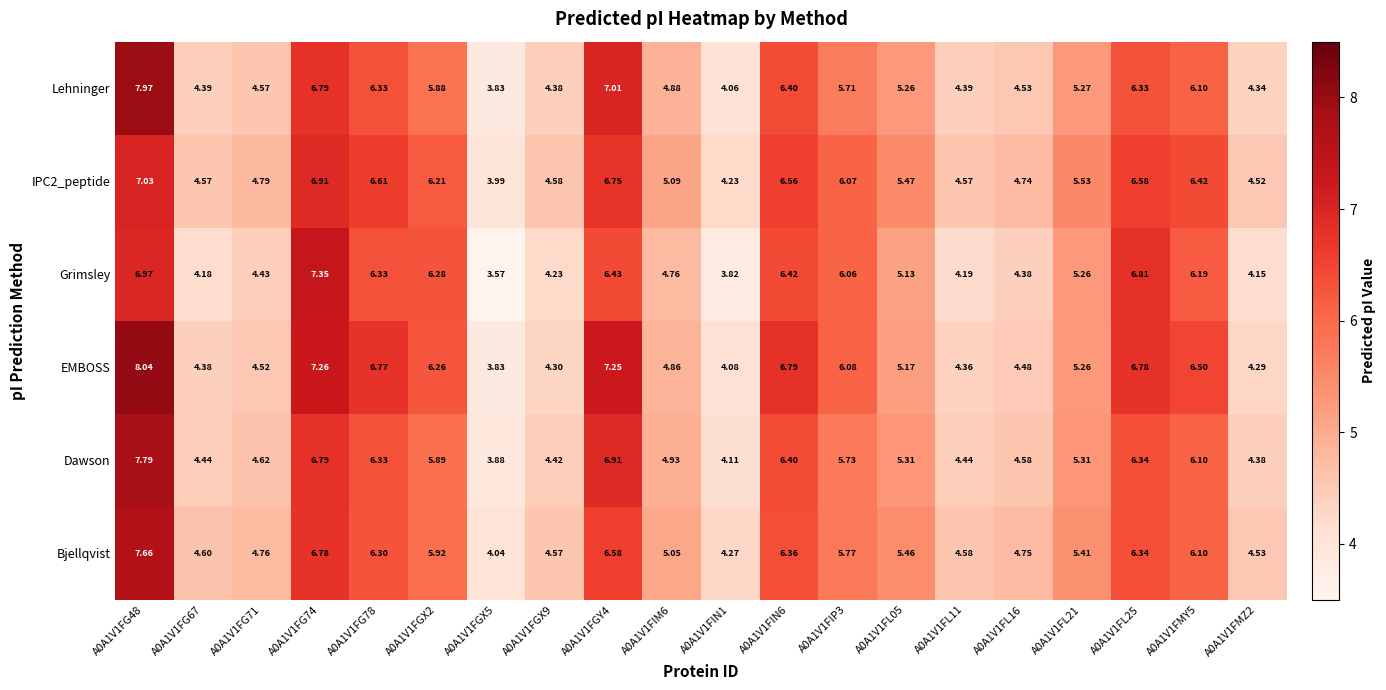

Is the value of Grimsley at A0A1V1FIN6 greater than the value of Dawson at A0A1V1FL25?

Yes